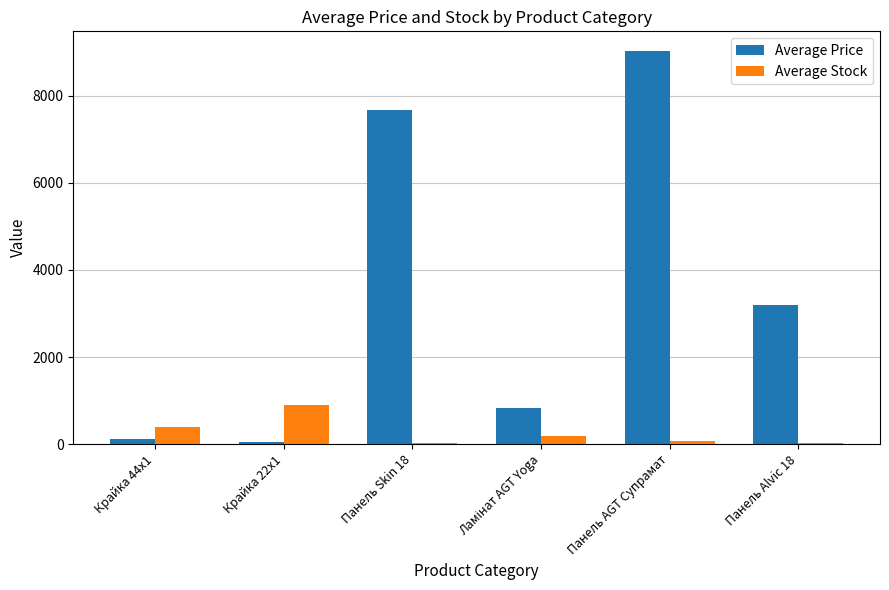

Which series changed the most between Крайка 22x1 and Панель AGT Супрамат?

Average Price